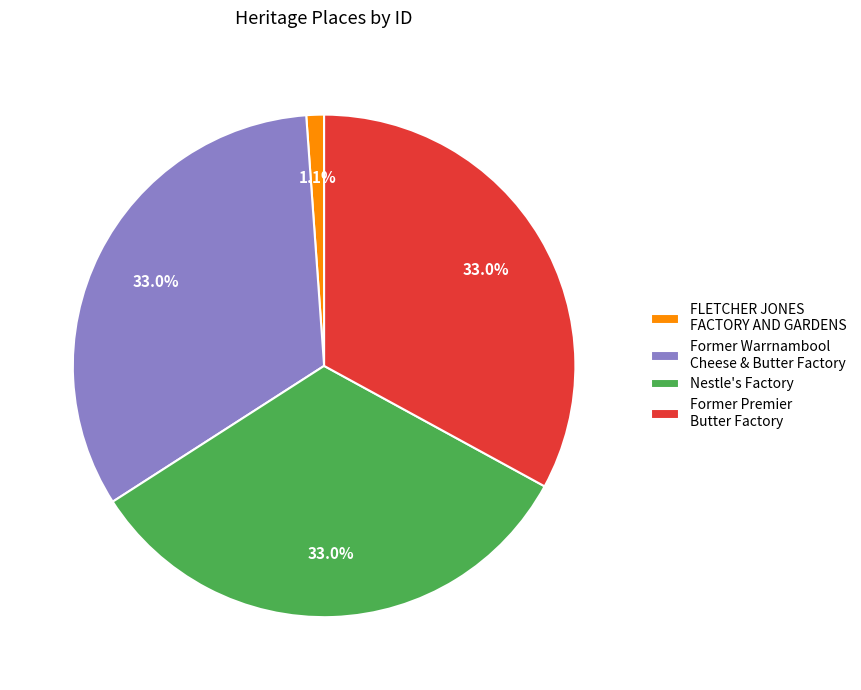

Does any single category account for the majority?

No